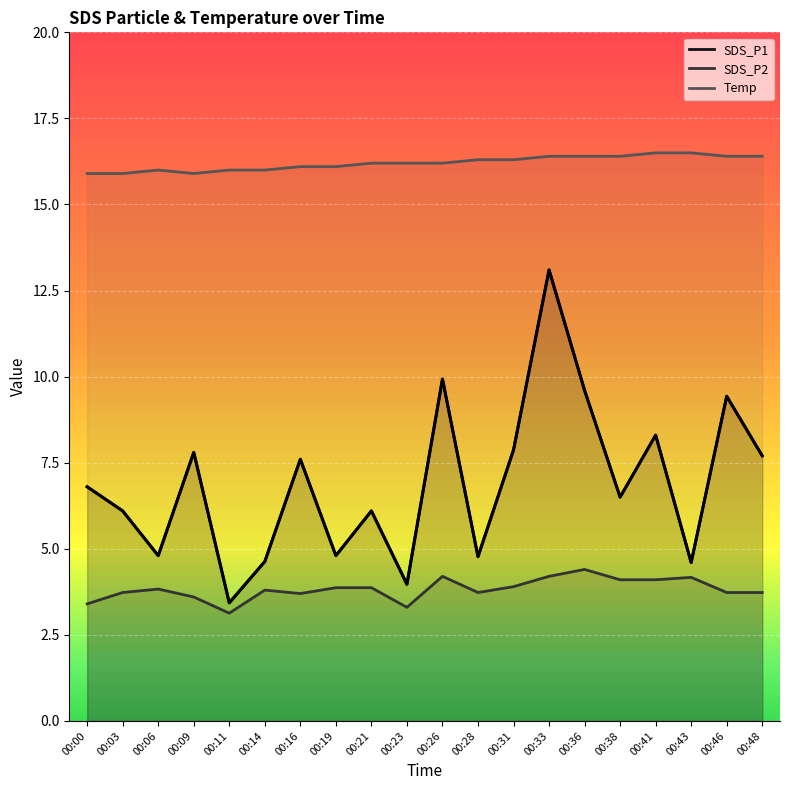

What is the maximum value shown in the chart?

16.5